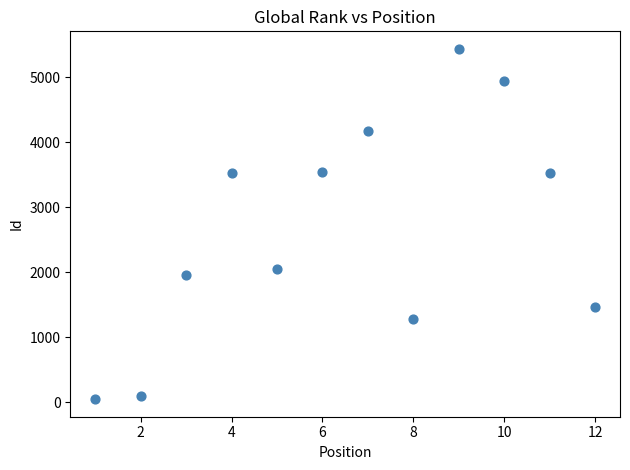

What is the range of Y values (max minus min)?

5393